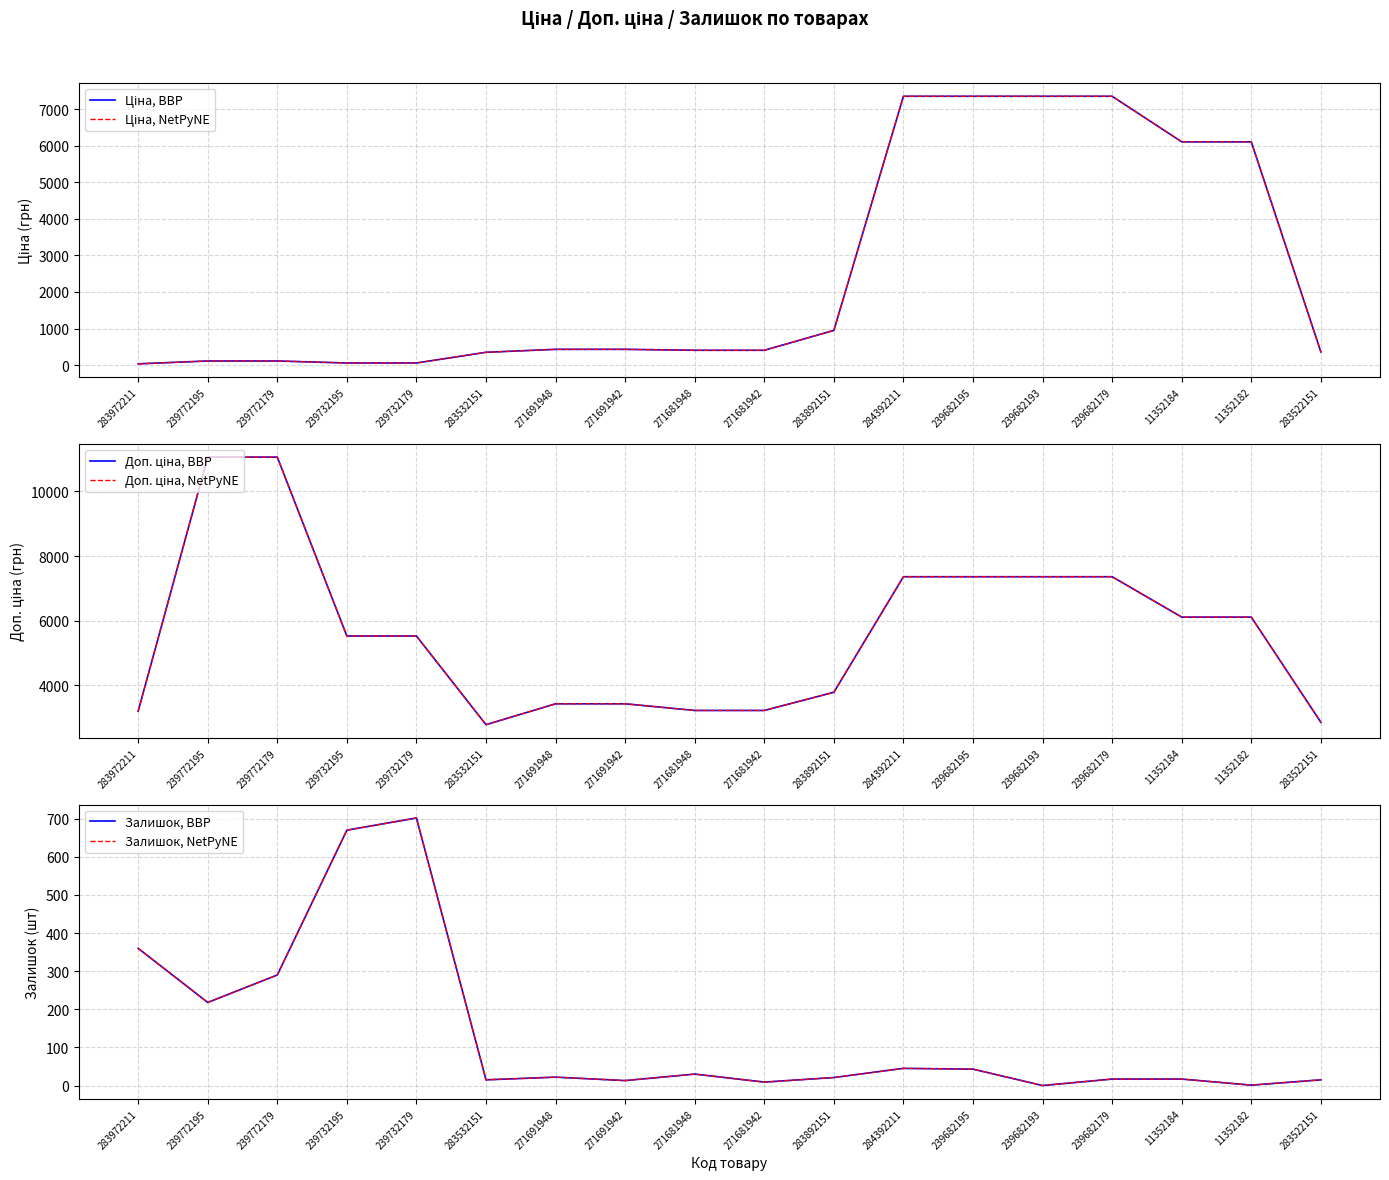

Reading right to left, list all the values displayed in this chart.

Ціна, BBP: 283522151=358.0	11352182=6112.5	11352184=6112.5	239682179=7360.2	239682193=7360.2	239682195=7360.2	284392211=7360.2	283892151=947.6	271681942=403.6	271681948=403.6	271691942=429.3	271691948=429.3	283532151=348.6	239732179=55.3	239732195=55.3	239772179=110.5	239772195=110.5	283972211=32.0
Ціна, NetPyNE: 283522151=358.0	11352182=6112.5	11352184=6112.5	239682179=7360.2	239682193=7360.2	239682195=7360.2	284392211=7360.2	283892151=947.6	271681942=403.6	271681948=403.6	271691942=429.3	271691948=429.3	283532151=348.6	239732179=55.3	239732195=55.3	239772179=110.5	239772195=110.5	283972211=32.0
Доп. ціна, BBP: 283522151=2863.8	11352182=6112.5	11352184=6112.5	239682179=7360.2	239682193=7360.2	239682195=7360.2	284392211=7360.2	283892151=3790.3	271681942=3228.8	271681948=3228.8	271691942=3434.6	271691948=3434.6	283532151=2789.2	239732179=5528.0	239732195=5528.0	239772179=11055.0	239772195=11055.0	283972211=3205.0
Доп. ціна, NetPyNE: 283522151=2863.8	11352182=6112.5	11352184=6112.5	239682179=7360.2	239682193=7360.2	239682195=7360.2	284392211=7360.2	283892151=3790.3	271681942=3228.8	271681948=3228.8	271691942=3434.6	271691948=3434.6	283532151=2789.2	239732179=5528.0	239732195=5528.0	239772179=11055.0	239772195=11055.0	283972211=3205.0
Залишок, BBP: 283522151=15.0	11352182=1.0	11352184=17.0	239682179=17.0	239682193=0.0	239682195=43.0	284392211=45.0	283892151=21.0	271681942=9.0	271681948=30.0	271691942=13.0	271691948=22.0	283532151=15.0	239732179=702.0	239732195=670.0	239772179=290.0	239772195=218.0	283972211=360.0
Залишок, NetPyNE: 283522151=15.0	11352182=1.0	11352184=17.0	239682179=17.0	239682193=0.0	239682195=43.0	284392211=45.0	283892151=21.0	271681942=9.0	271681948=30.0	271691942=13.0	271691948=22.0	283532151=15.0	239732179=702.0	239732195=670.0	239772179=290.0	239772195=218.0	283972211=360.0